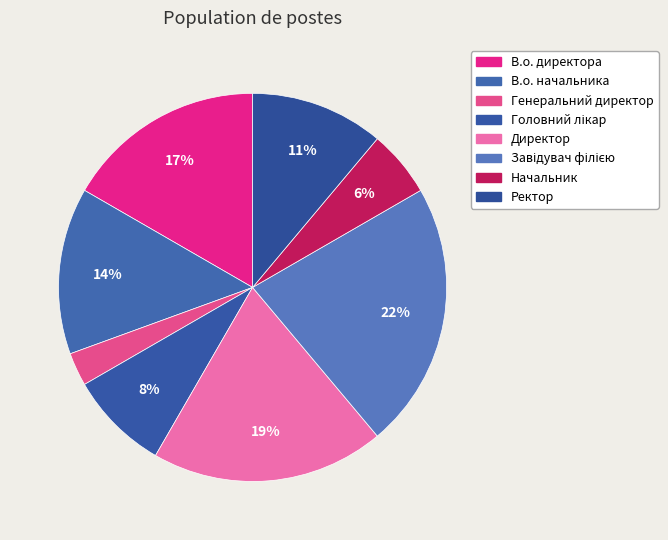

Is it true that Головний лікар is 8% of the pie?

True